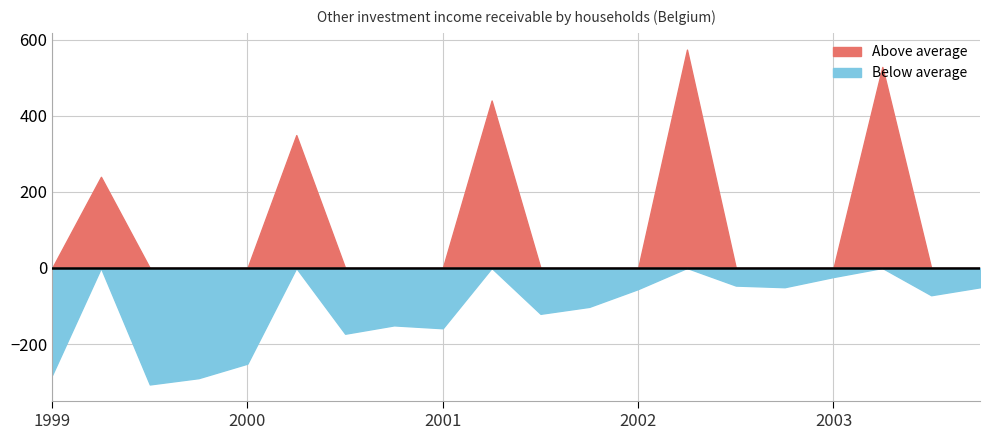

At which category does the chart reach its minimum across all series?

1999-Q3